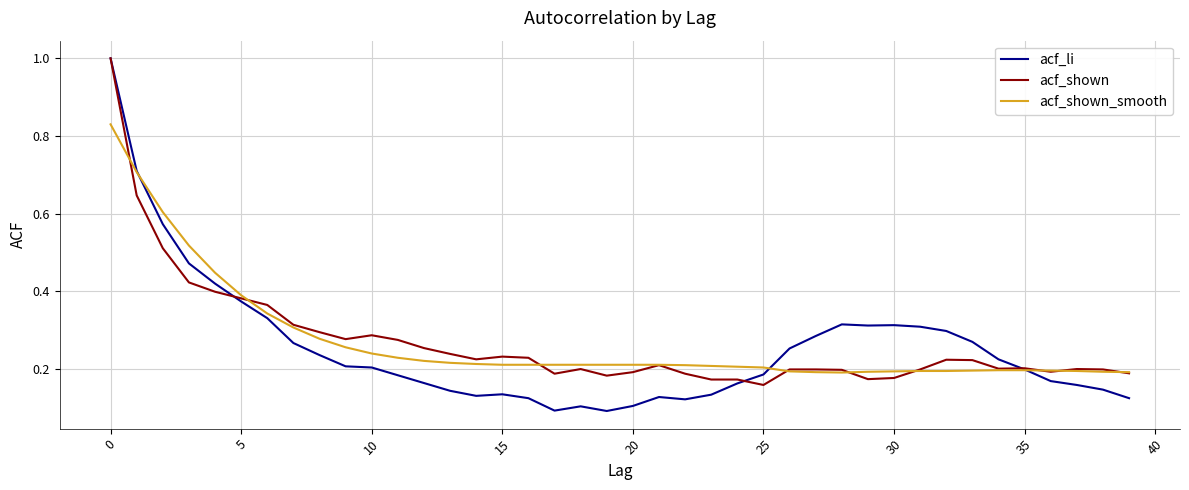

True or false: acf_shown_smooth and acf_shown cross at least once.

True